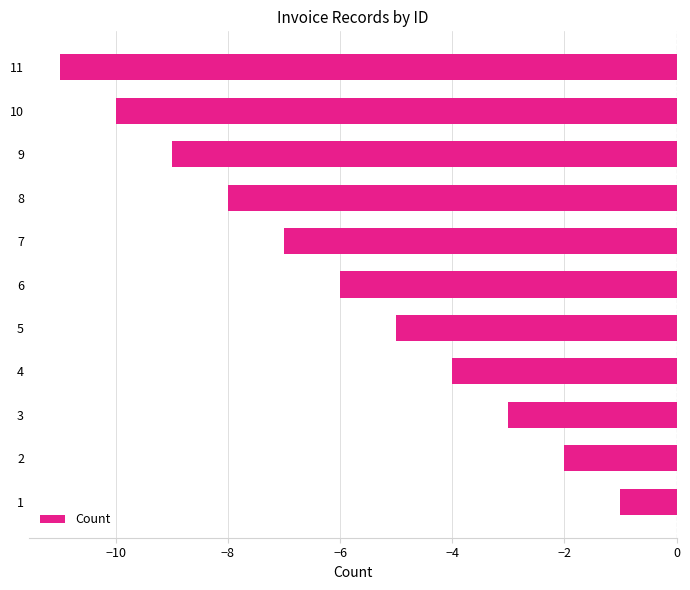

Is it true that the value at 11 is -3?

False